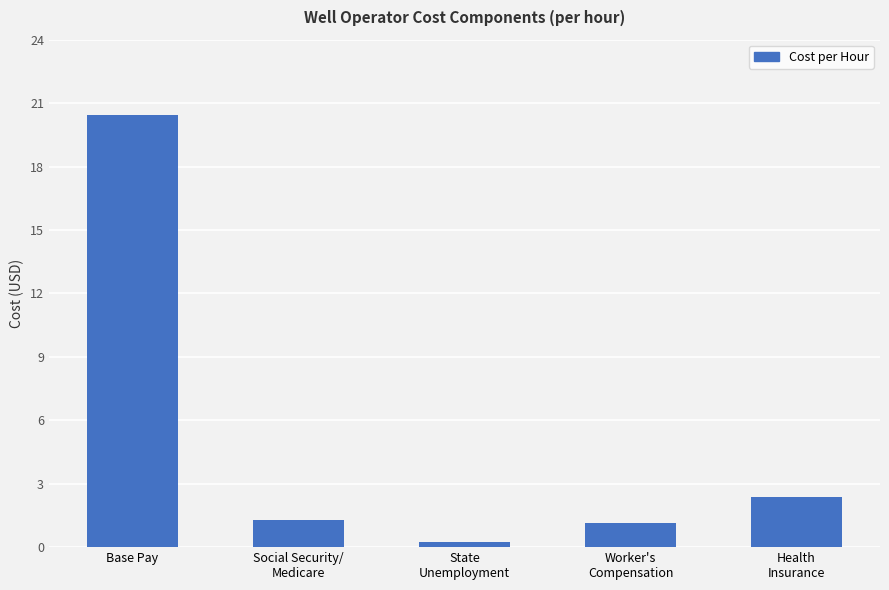

Is it true that the value at Health
Insurance is 0.7?

False